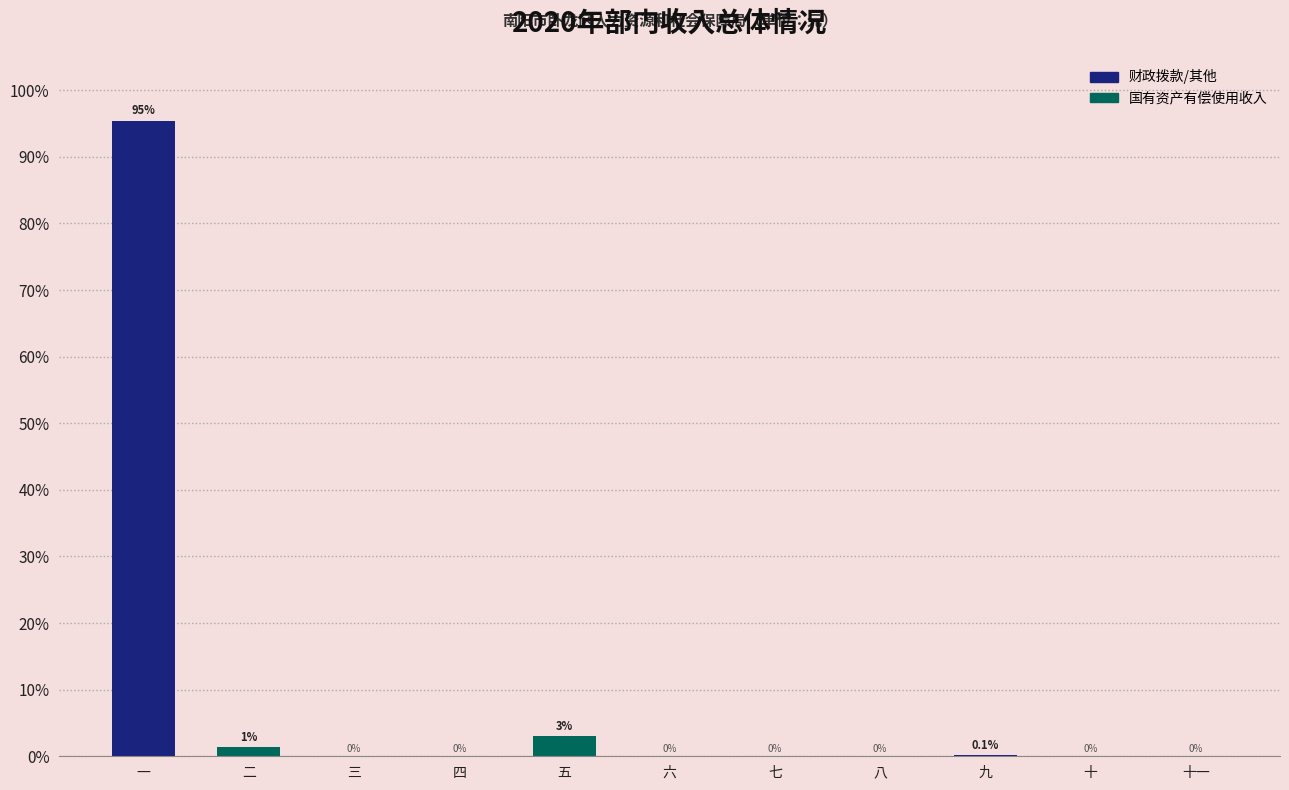

Which has a higher value, 五 or 六?

五